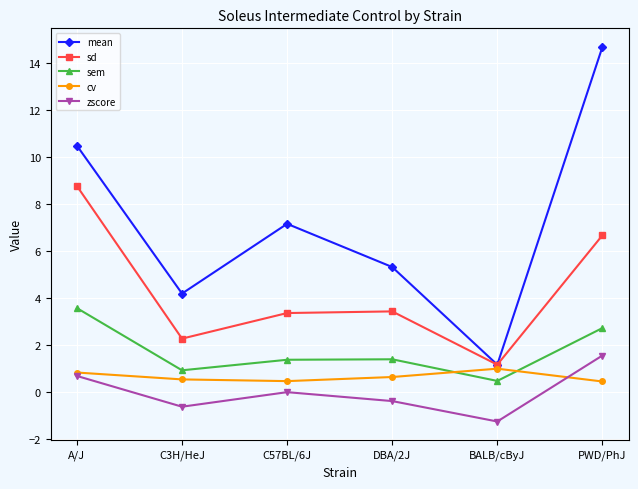

What is the difference between the maximum and minimum values in the sem series?

3.1